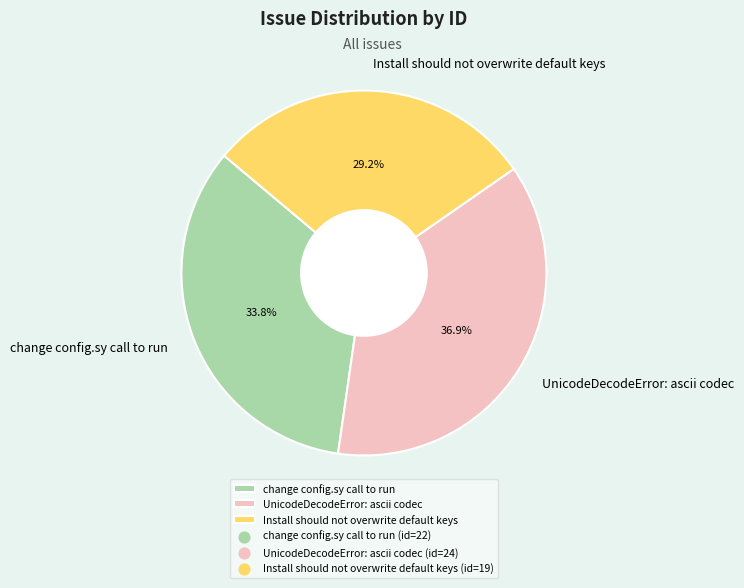

To the nearest percent, what percentage of the pie is UnicodeDecodeError: ascii codec?

37%